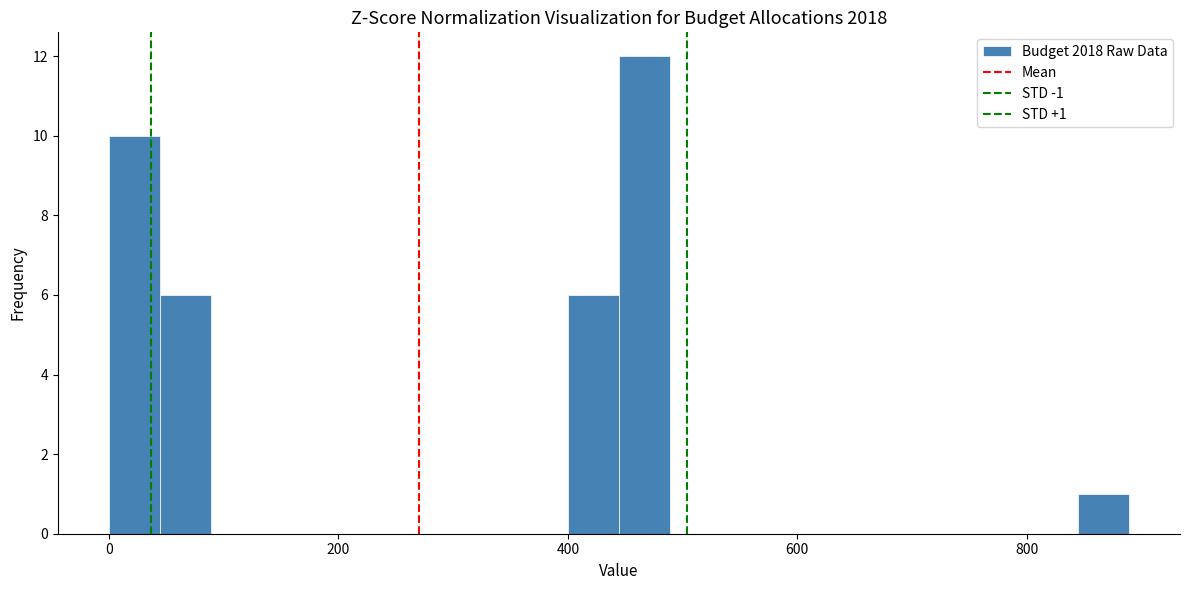

Read against the x-axis, roughly where is the centre of the tallest bar?

460